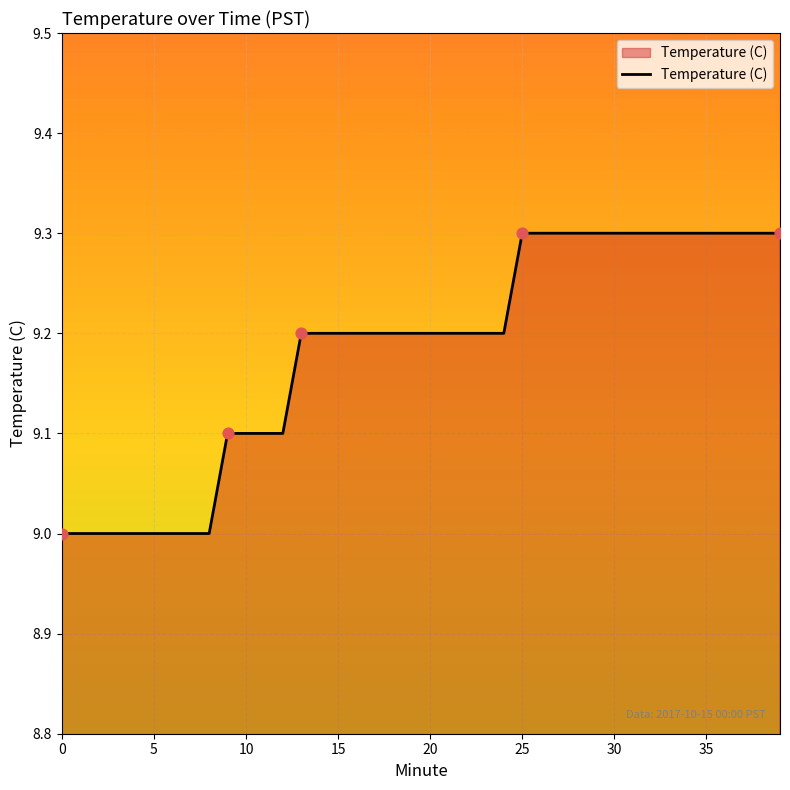

What is the maximum value shown in the chart?

9.3